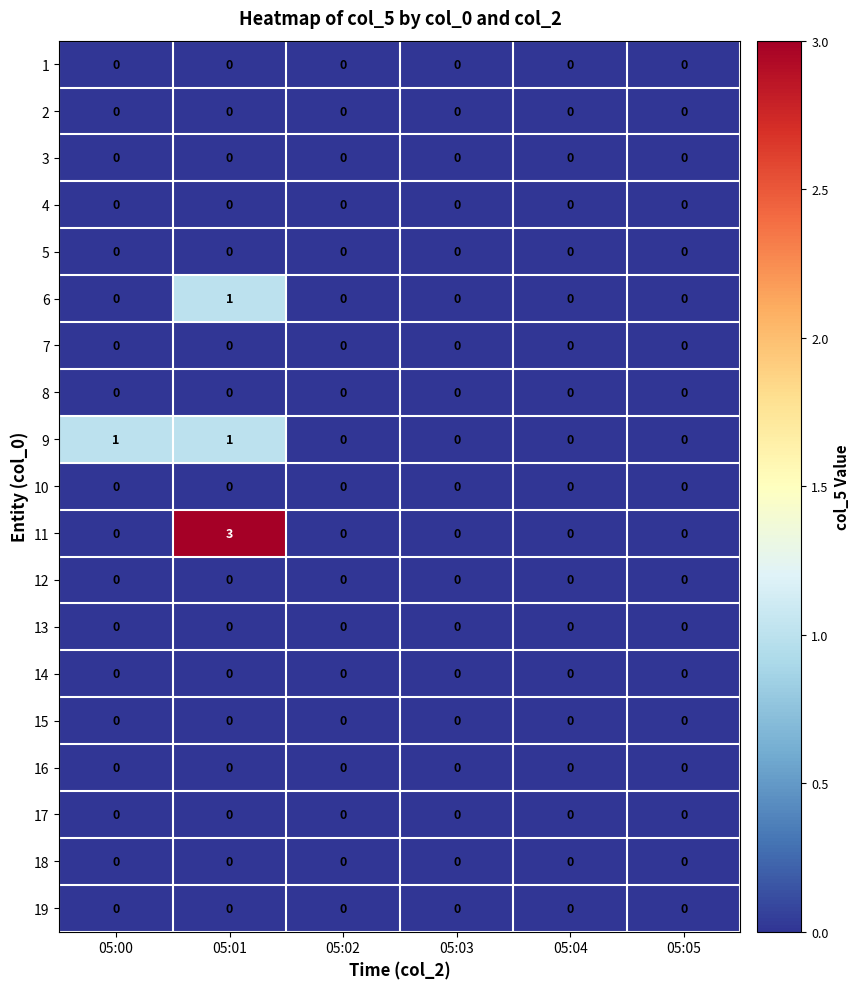

Which series has the widest spread of values?

11